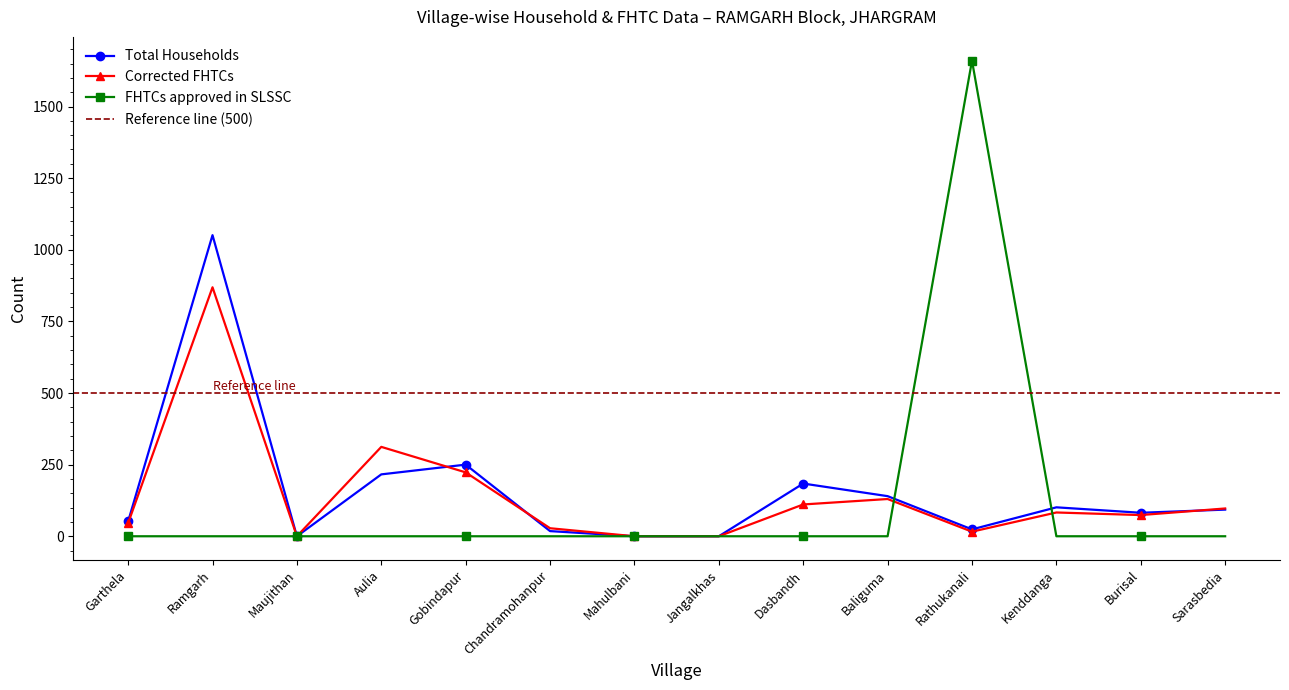

The FHTCs approved in SLSSC series shows 1154 at Baliguma. True or false?

False